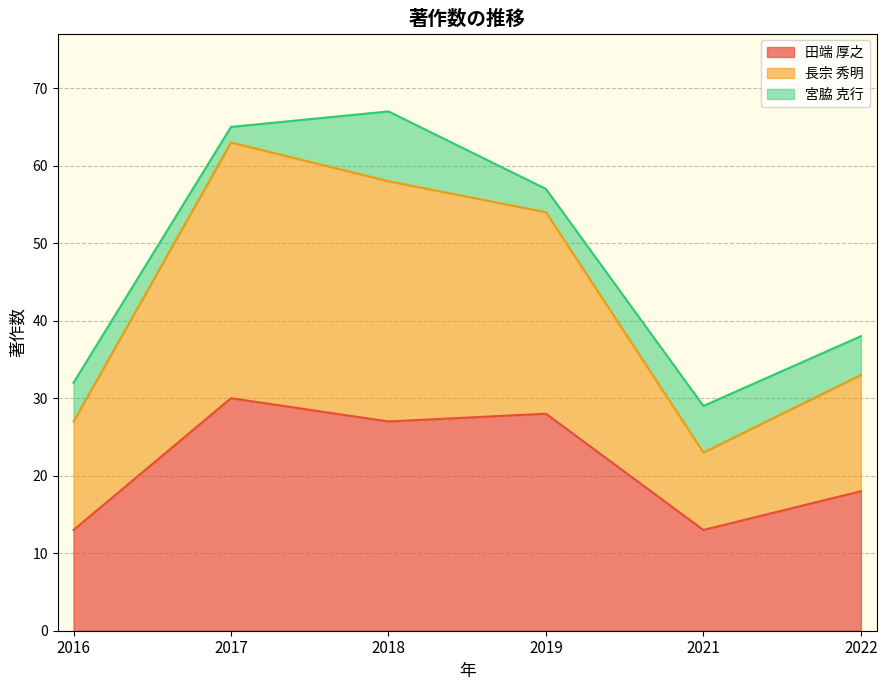

Between 2016 and 2021, which series saw the biggest shift?

長宗 秀明